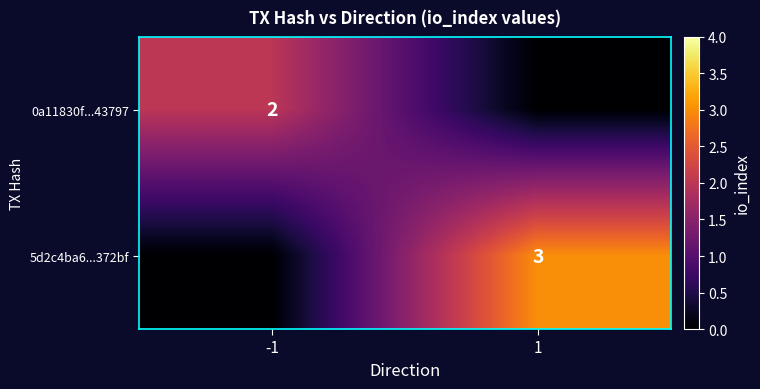

What is the total value across all series at 1?

3